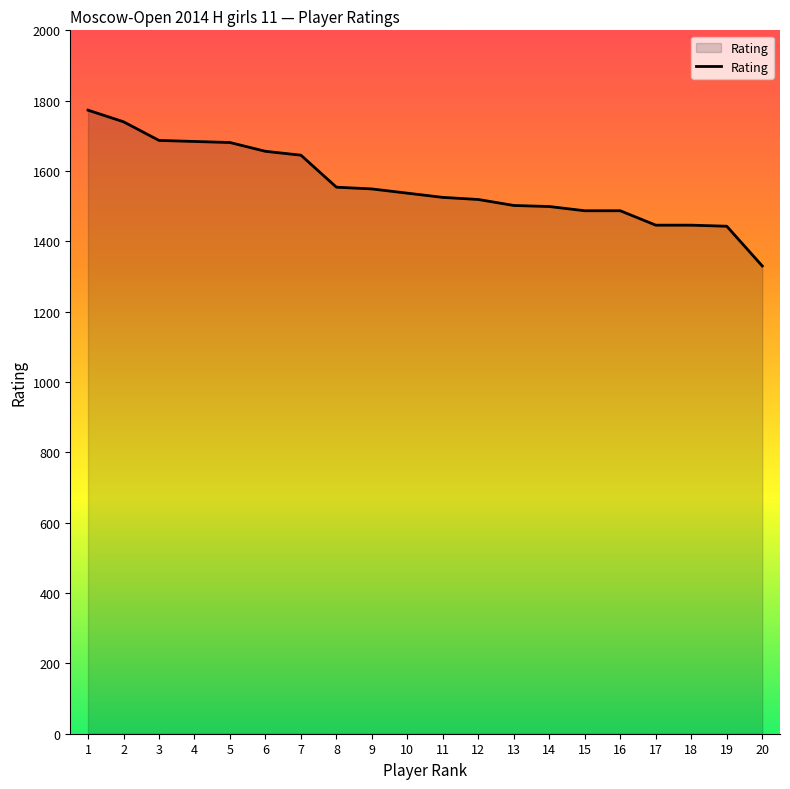

What is the minimum value shown in the chart?

1330